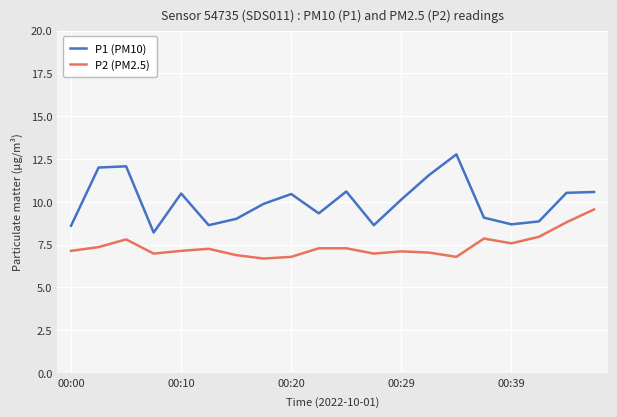

True or false: P1 (PM10) has more than 1 interior local peaks.

True